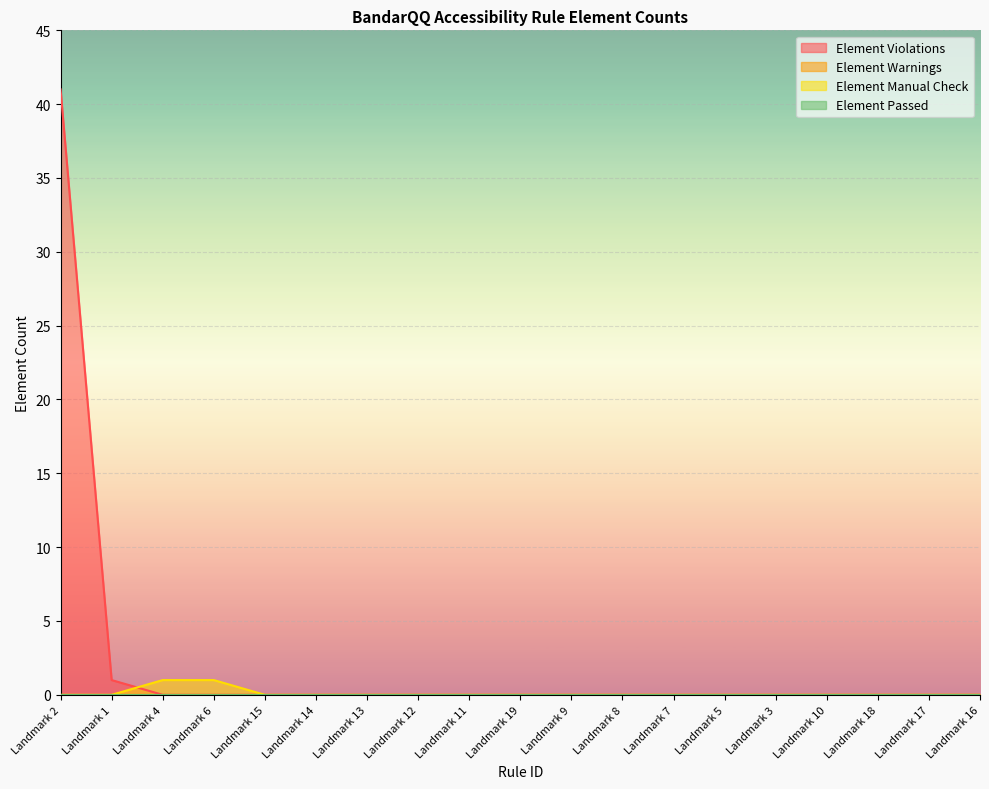

True or false: Element Manual Check has a value of -1 at Landmark 5.

False